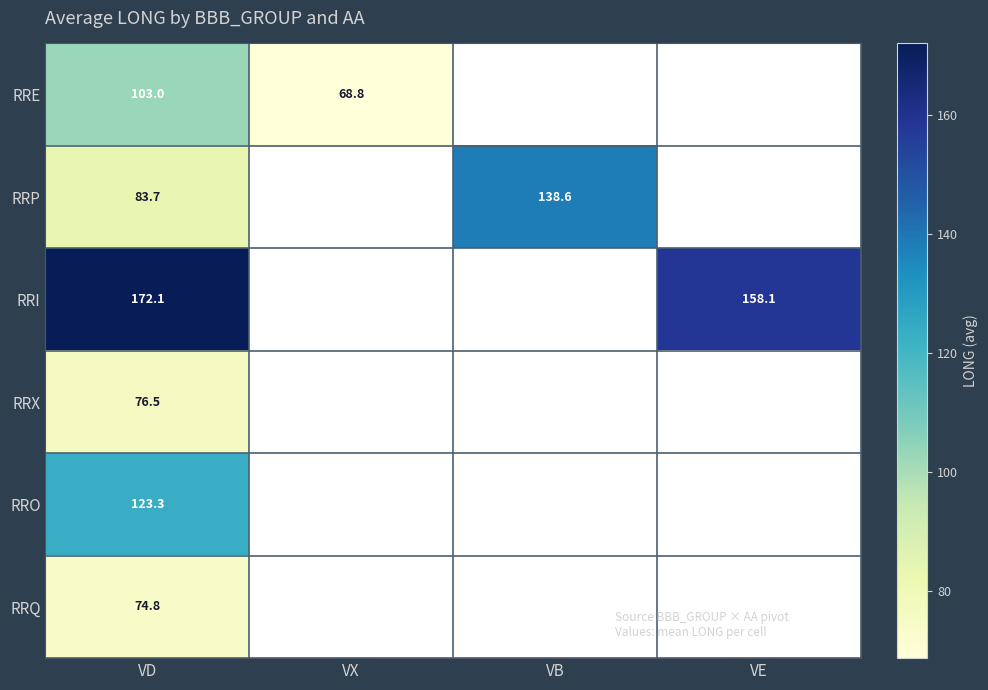

Rank the series at VD from highest to lowest value.

RRI, RRO, RRE, RRP, RRX, RRQ